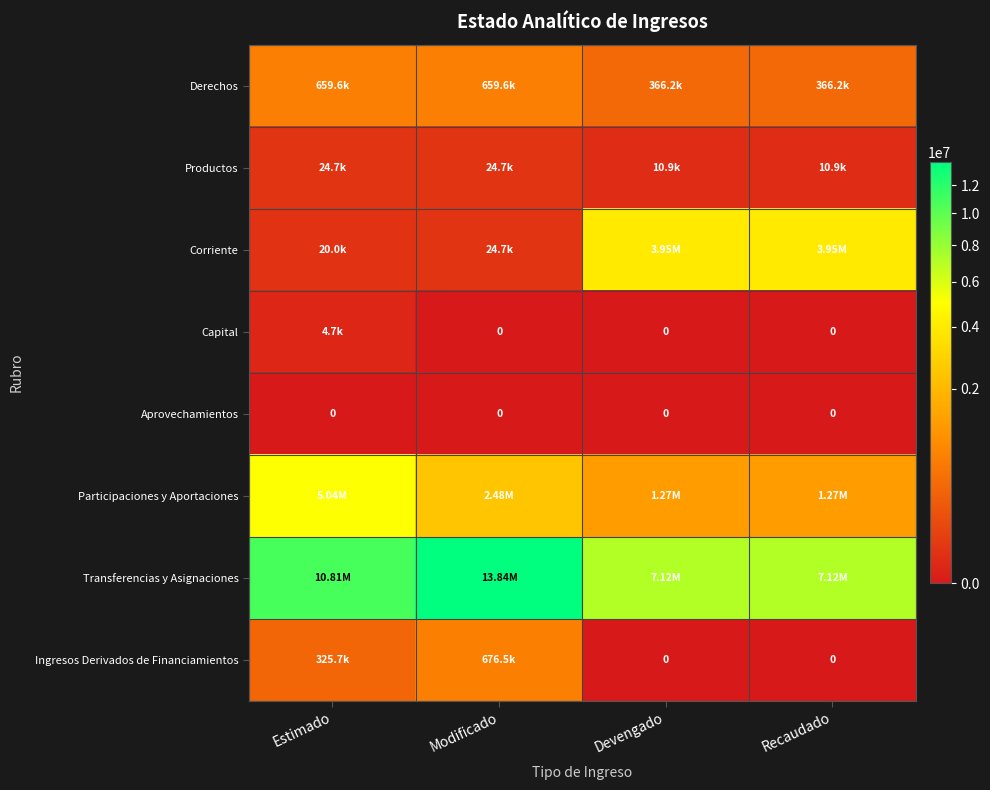

Which series has the widest spread of values?

Transferencias y Asignaciones